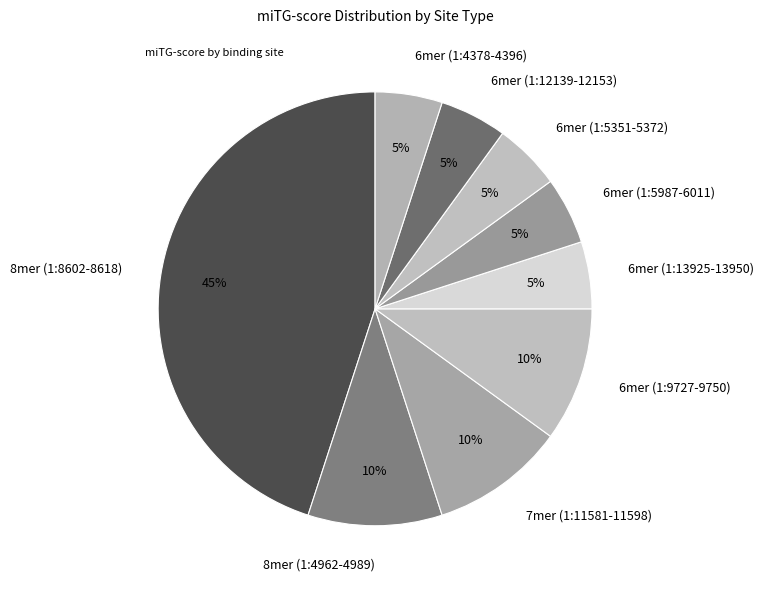

Is it true that 6mer (1:13925-13950) is 1% of the pie?

False